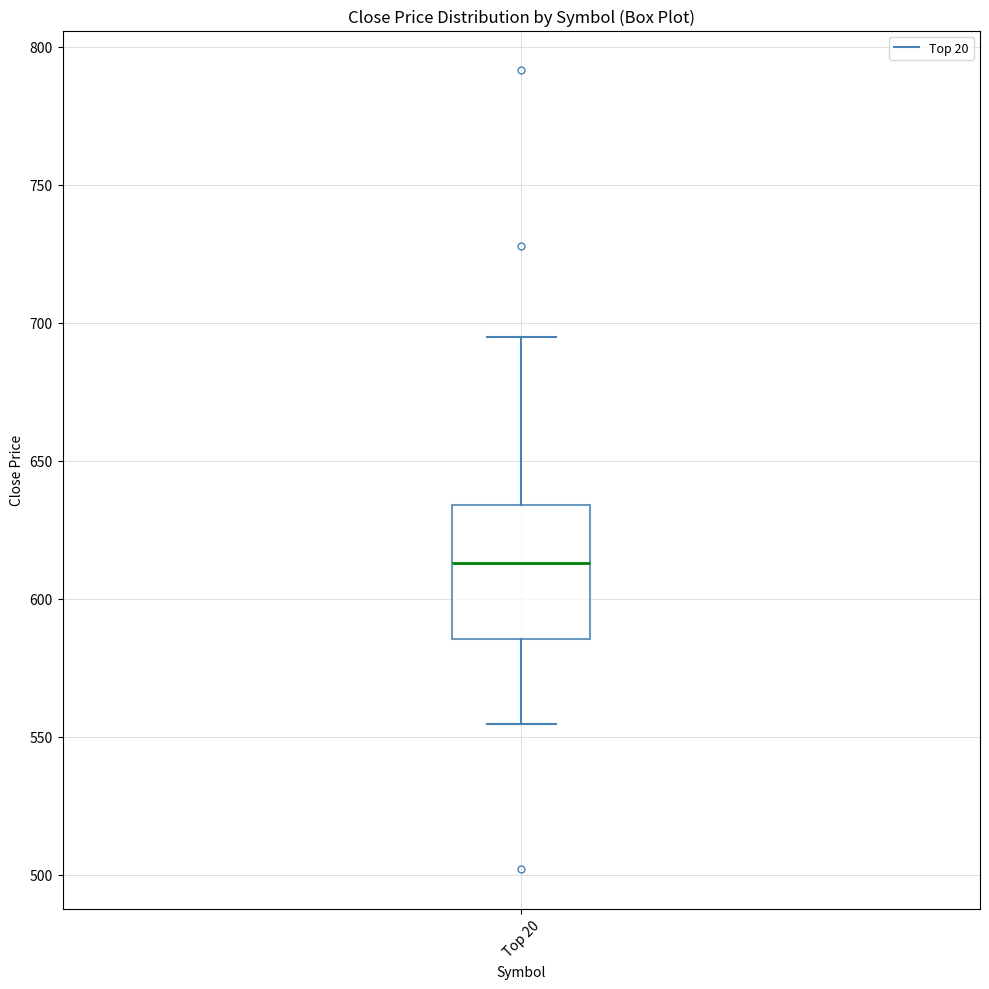

Where does the upper whisker of the box for Top 20 end on the y-axis? The values are not printed on the chart, so give them approximately, as read against the axis.

695